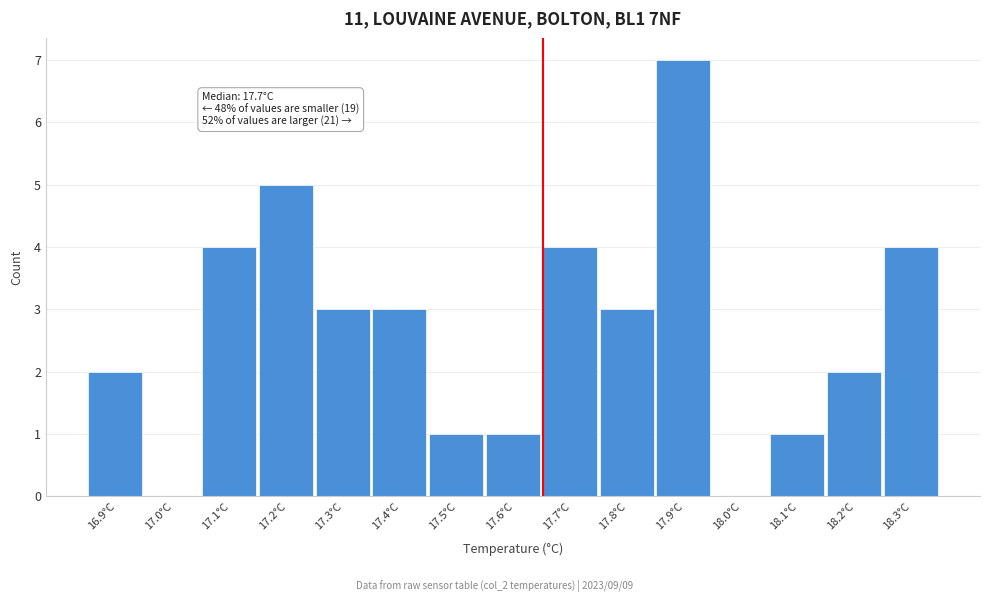

Reading left to right, list all the values displayed in this chart.

16.9°C=2	17.0°C=0	17.1°C=4	17.2°C=5	17.3°C=3	17.4°C=3	17.5°C=1	17.6°C=1	17.7°C=4	17.8°C=3	17.9°C=7	18.0°C=0	18.1°C=1	18.2°C=2	18.3°C=4